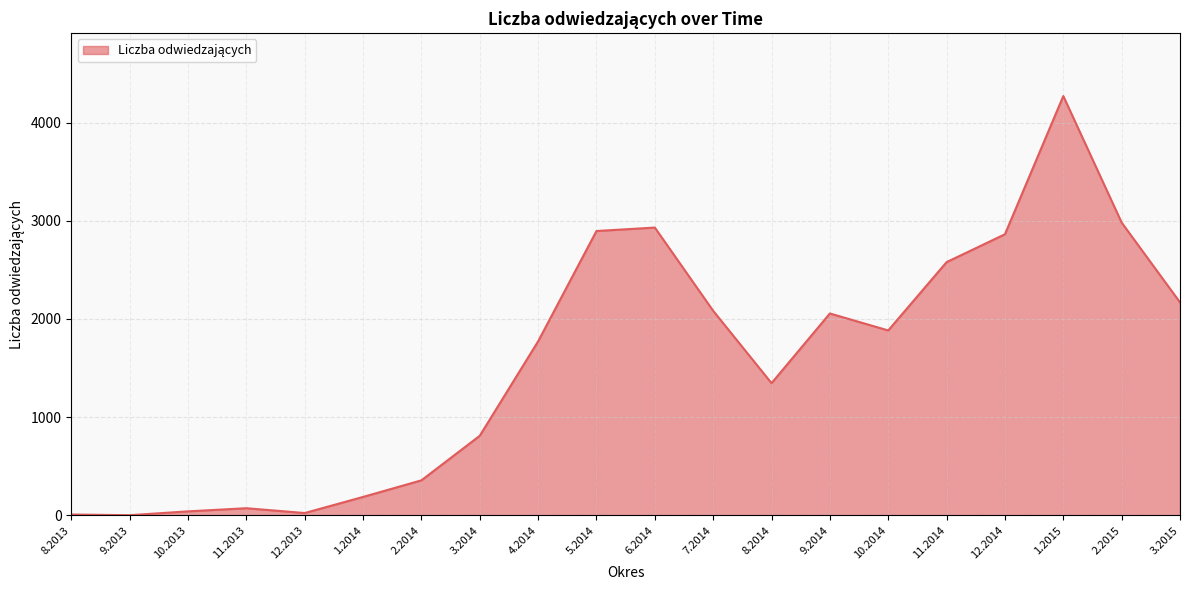

What is the difference between the second highest and minimum values?

2981